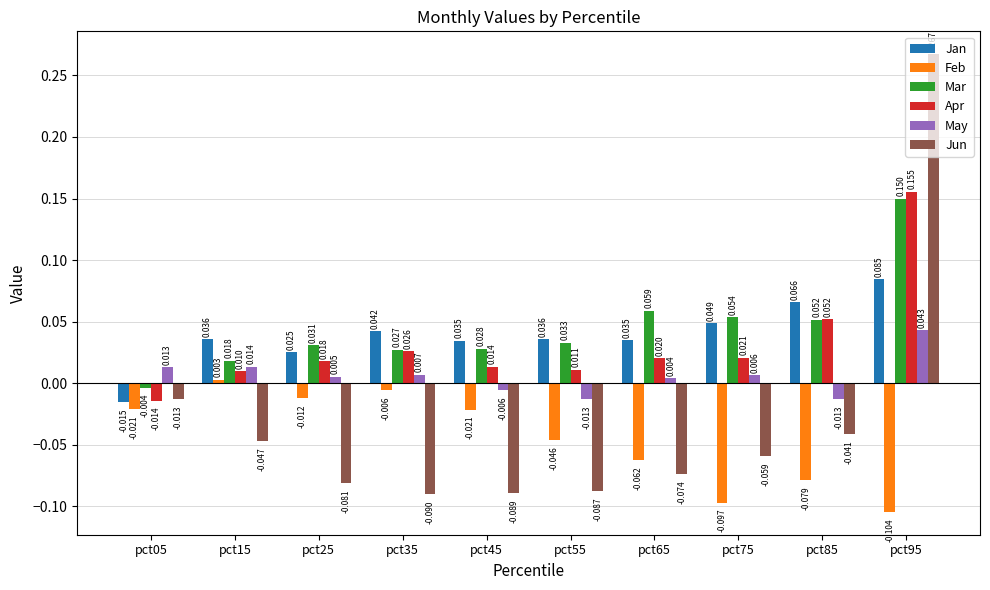

At pct55, list the series in order from smallest to largest.

Jun, Feb, May, Apr, Mar, Jan